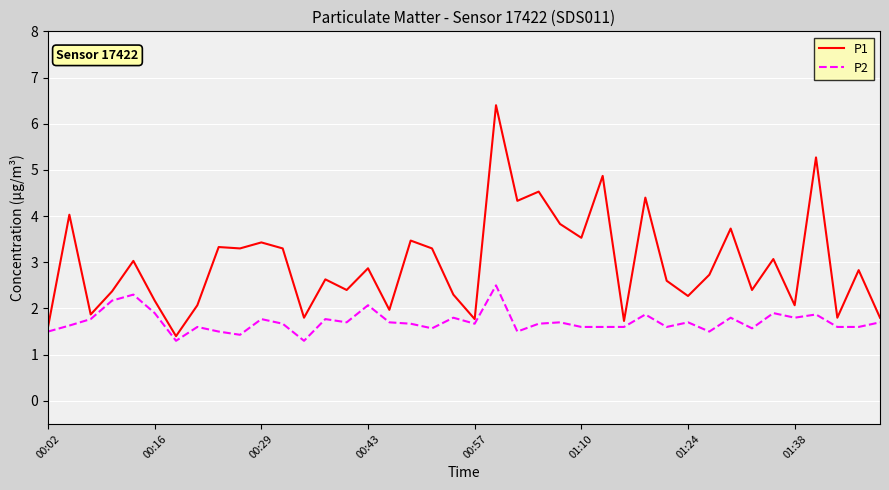

Which series has the largest range (max minus min)?

P1